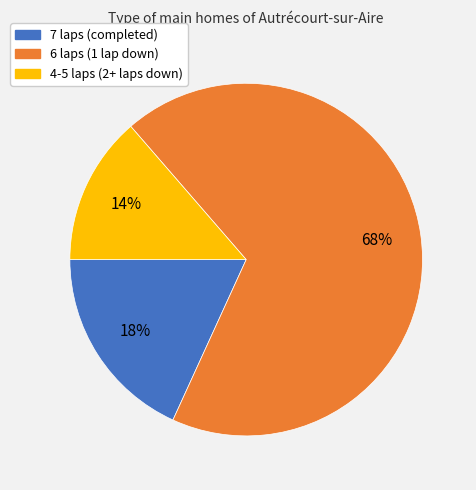

To the nearest percent, what portion does 4-5 laps (2+ laps down) represent?

14%